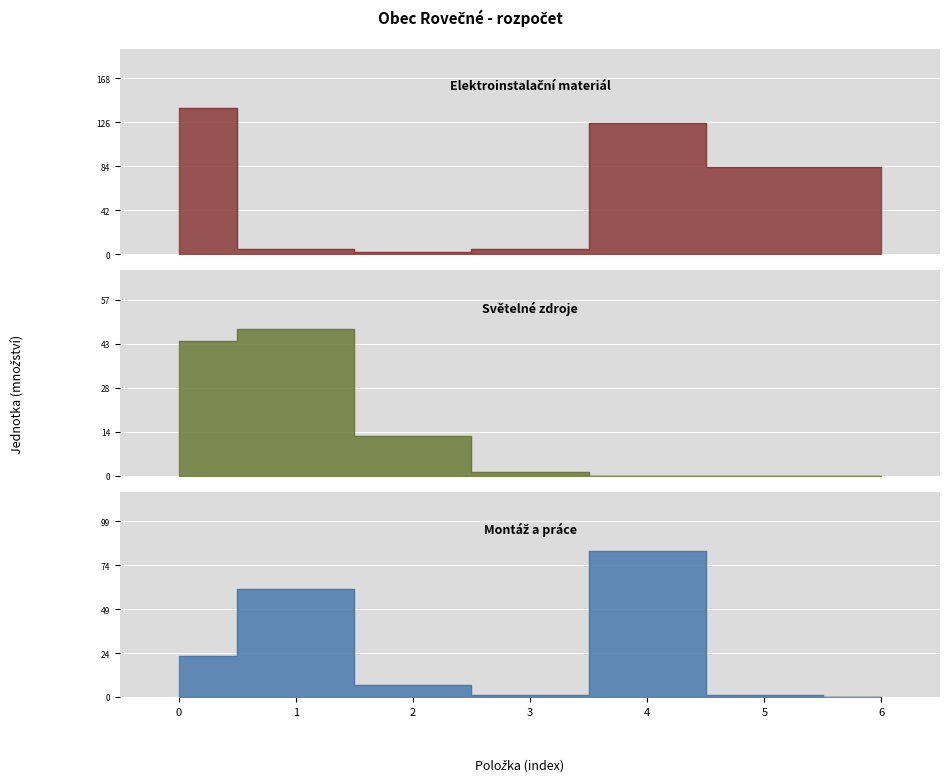

How many lines are shown in the chart?

3